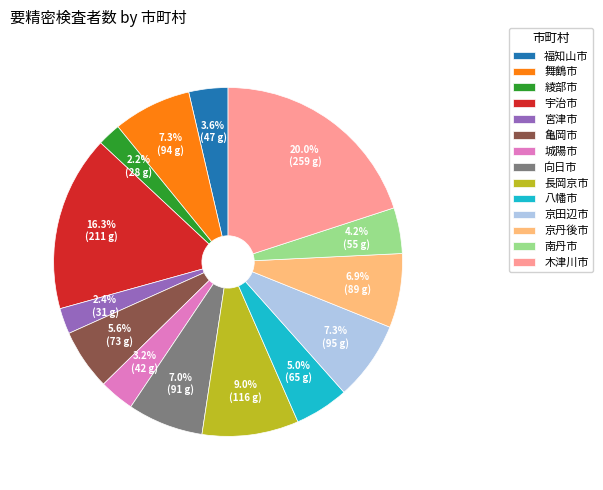

The 八幡市 slice represents 5% of the pie. True or false?

True